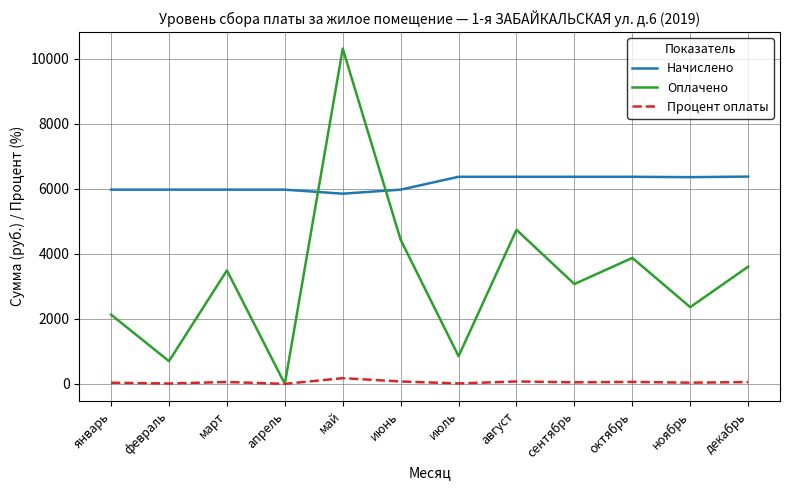

Which label corresponds to the largest value in the chart?

май